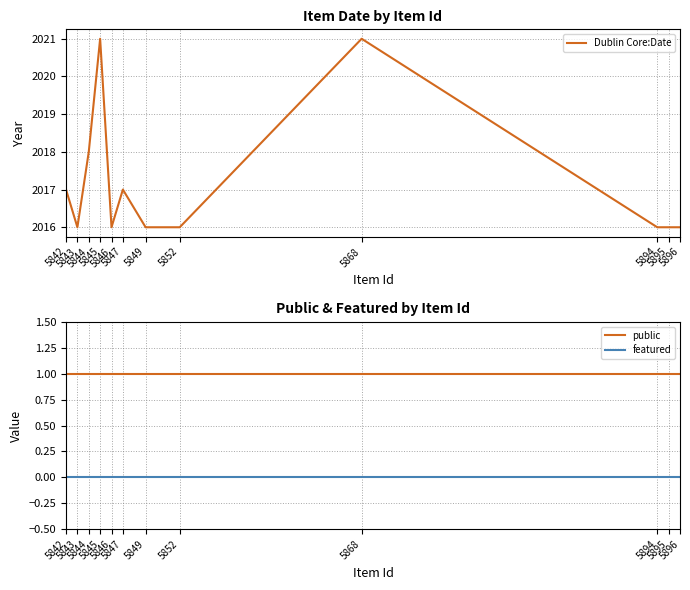

Reading left to right, transcribe all the data shown in this chart.

Dublin Core:Date: 5842=2017	5843=2016	5844=2018	5845=2021	5846=2016	5847=2017	5849=2016	5852=2016	5868=2021	5894=2016	5895=2016	5896=2016
public: 5842=1	5843=1	5844=1	5845=1	5846=1	5847=1	5849=1	5852=1	5868=1	5894=1	5895=1	5896=1
featured: 5842=0	5843=0	5844=0	5845=0	5846=0	5847=0	5849=0	5852=0	5868=0	5894=0	5895=0	5896=0